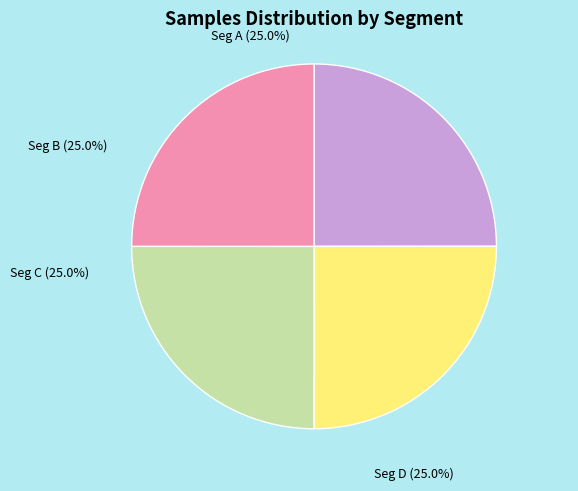

Is there a majority slice in this chart?

No